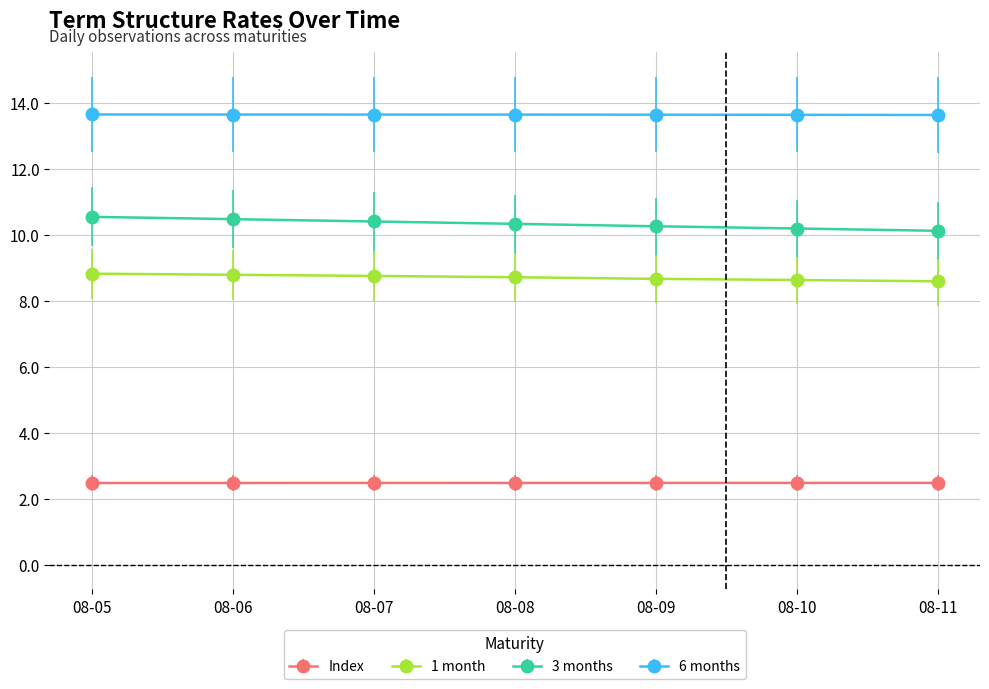

What is the average value of the 3 months series?

10.3